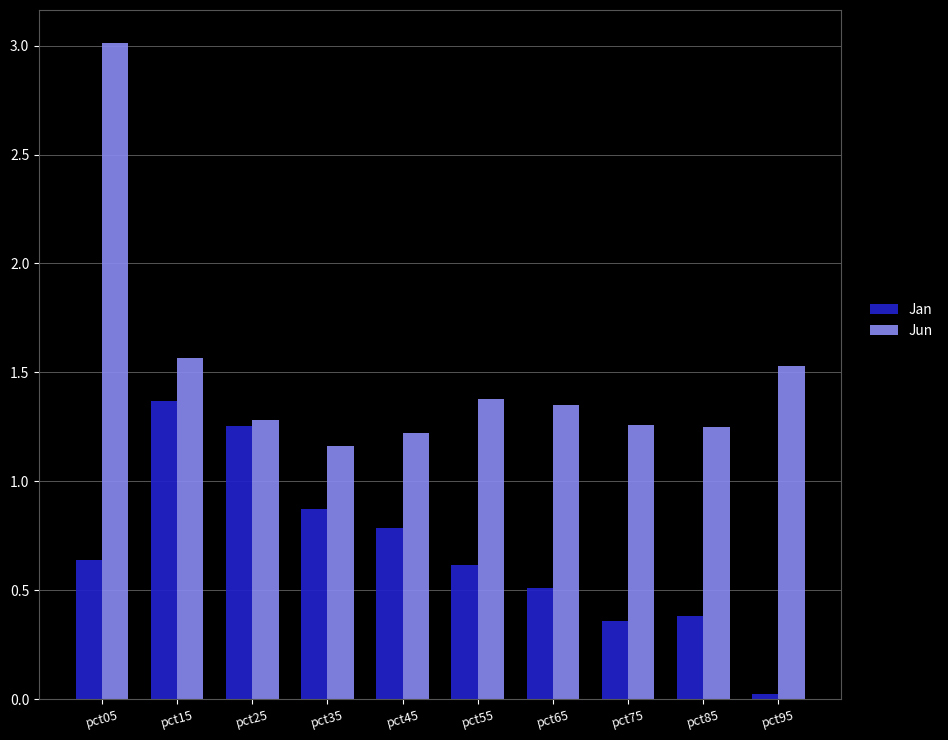

Which series has the widest spread of values?

Jun